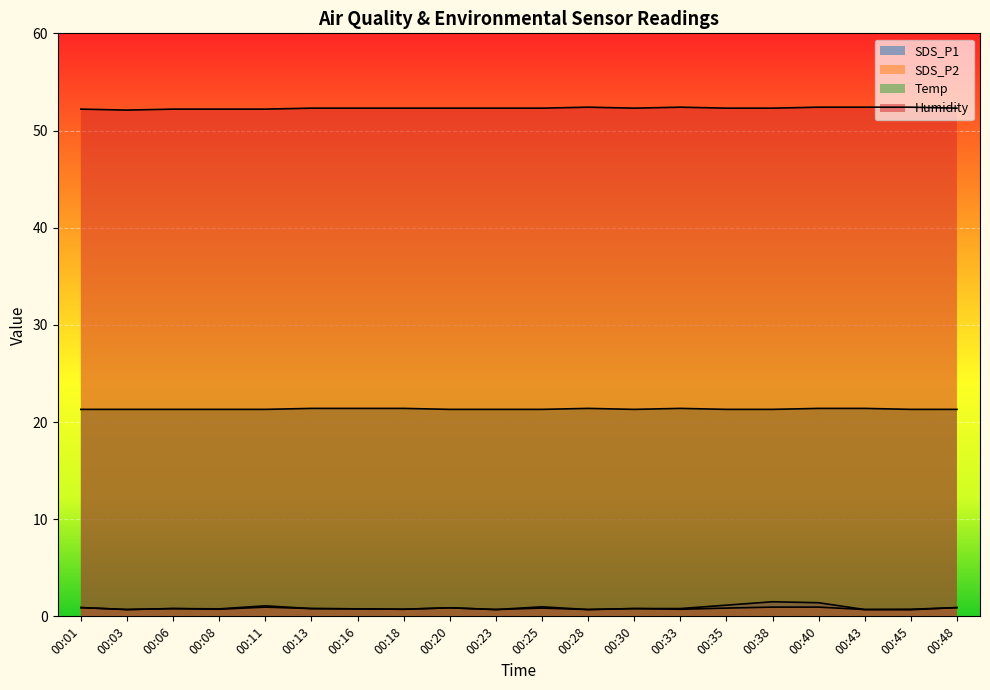

Where is the first local minimum for Humidity?

00:03